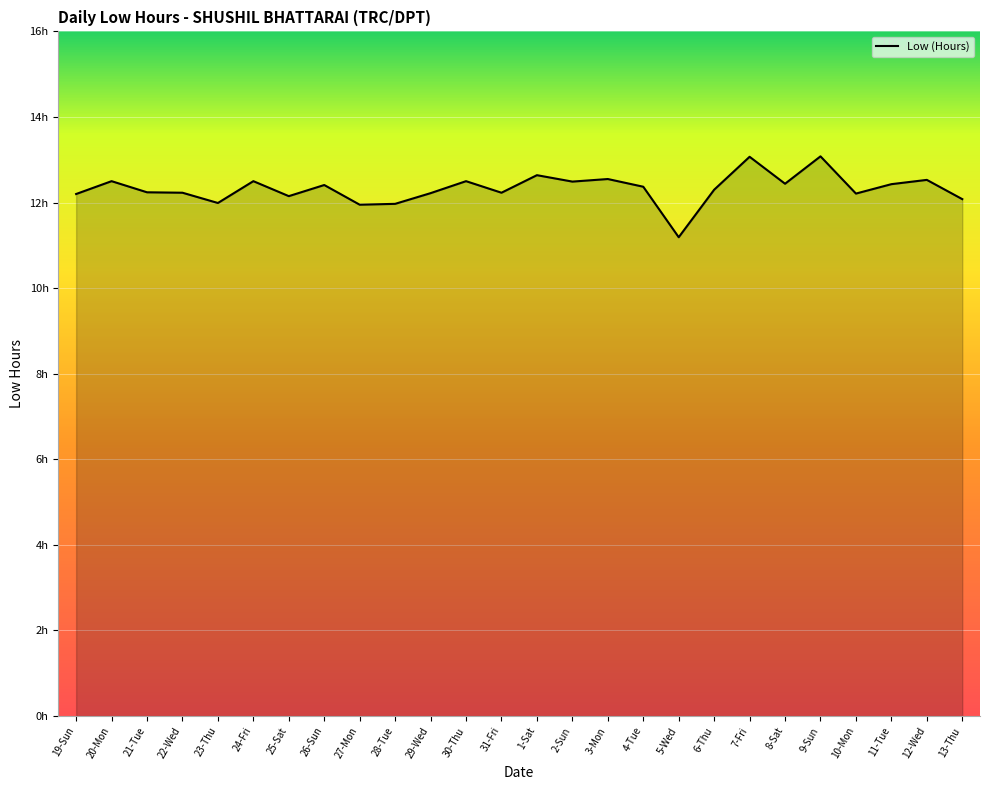

What is the change in value from 26-Sun to 13-Thu?

-0.3